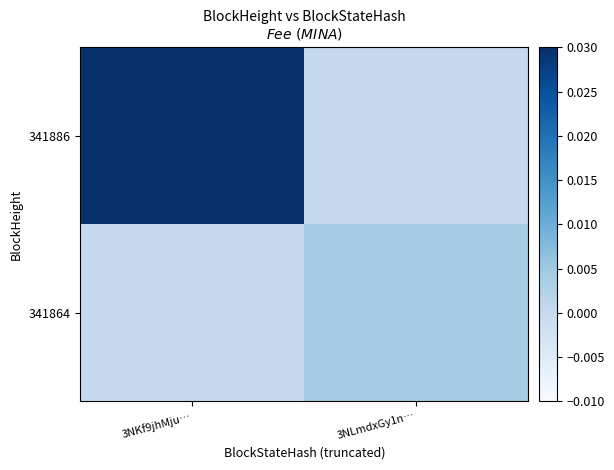

What is the maximum value shown in the chart?

0.2